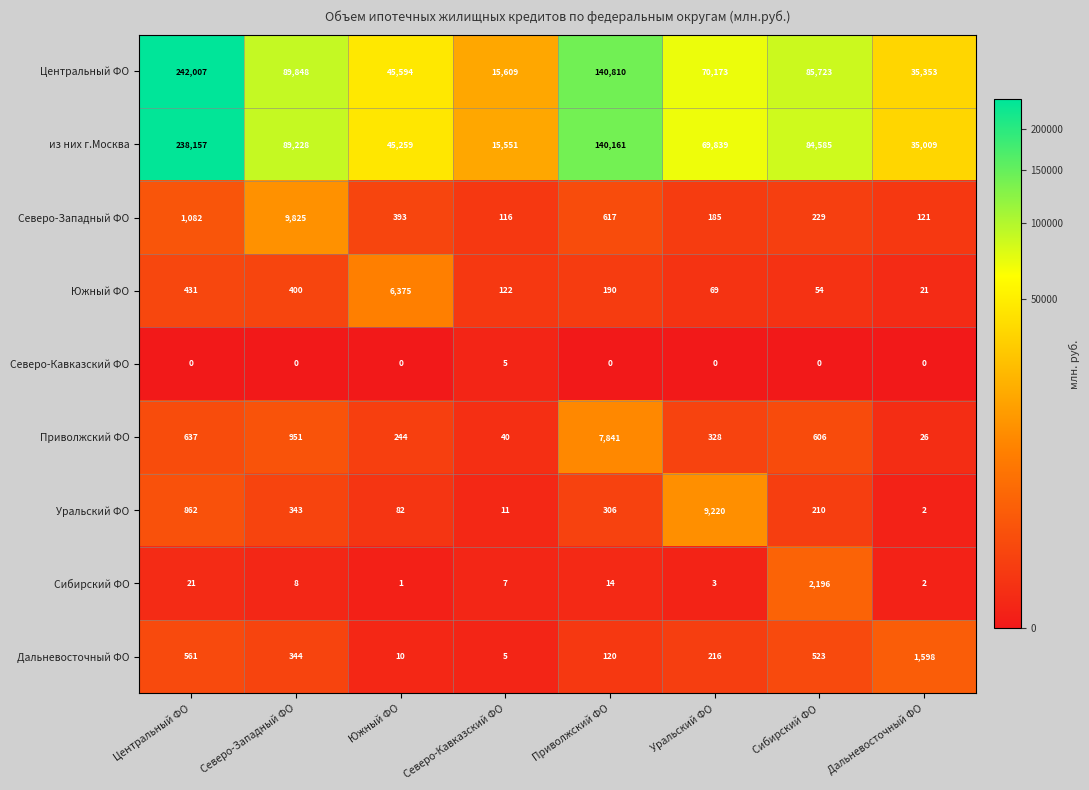

The Дальневосточный ФО series shows 30 at Приволжский ФО. True or false?

False